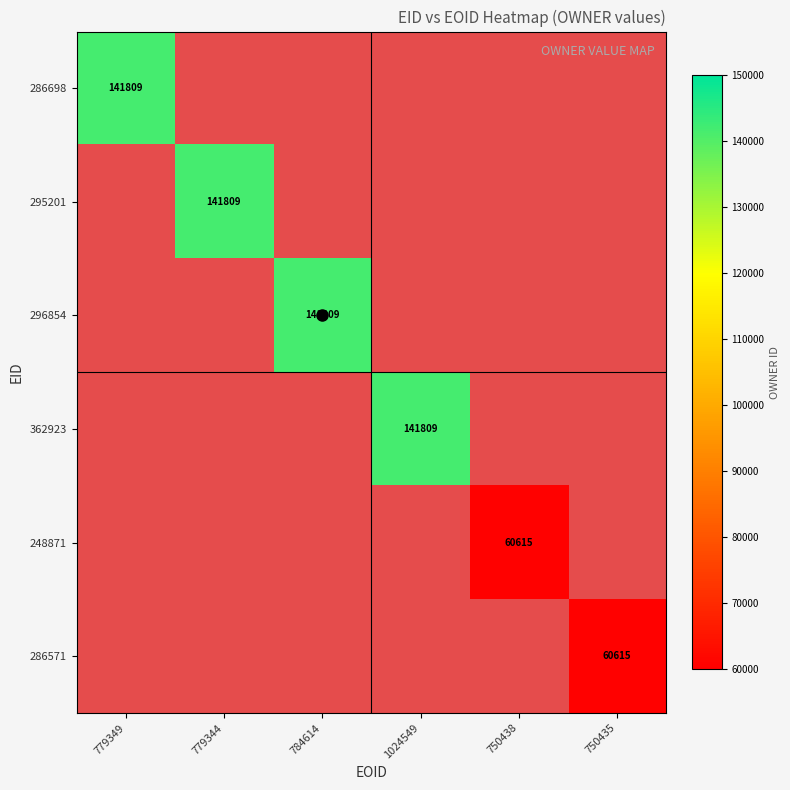

The value of 248871 at 750438 is 89056. True or false?

False